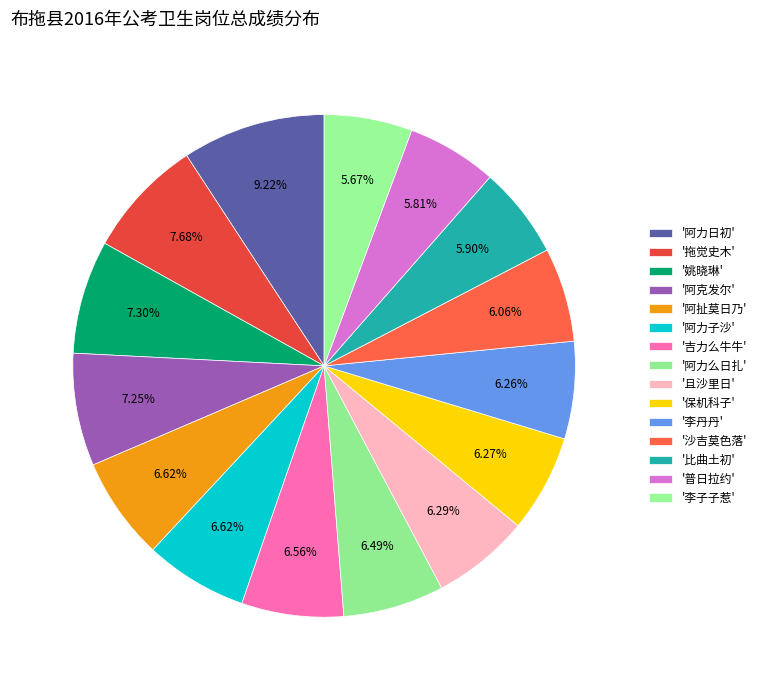

Count the number of slices in the pie.

15